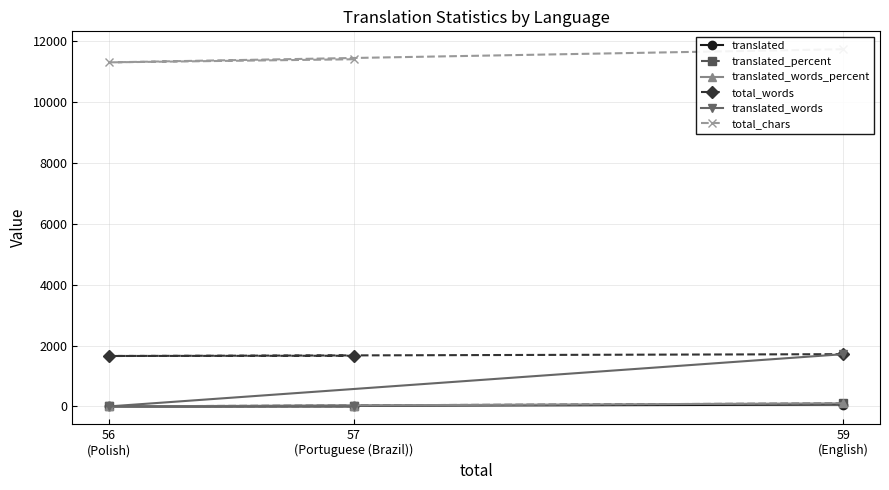

How many lines are shown in the chart?

6